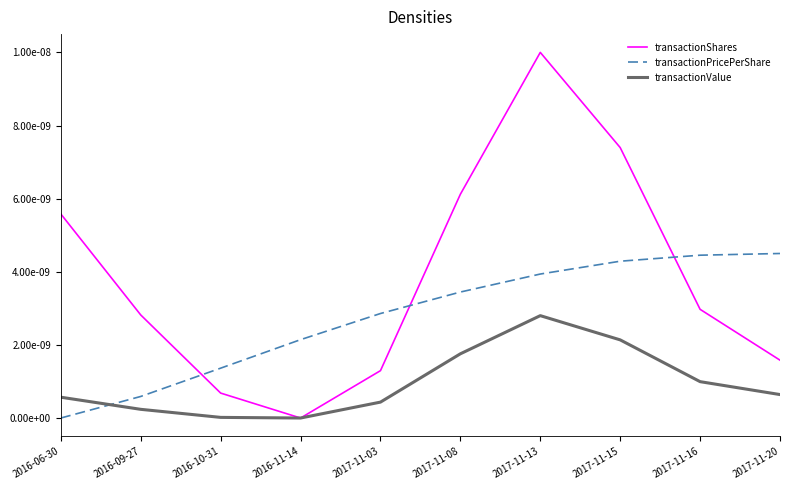

True or false: transactionShares has a value of 0.0 at 2016-10-31.

True